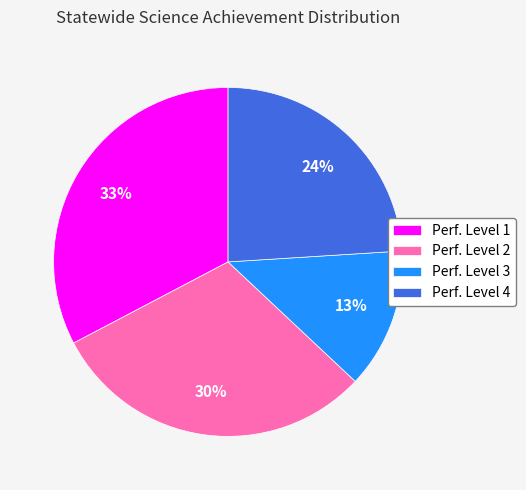

Which slice is the smallest?

Perf. Level 3